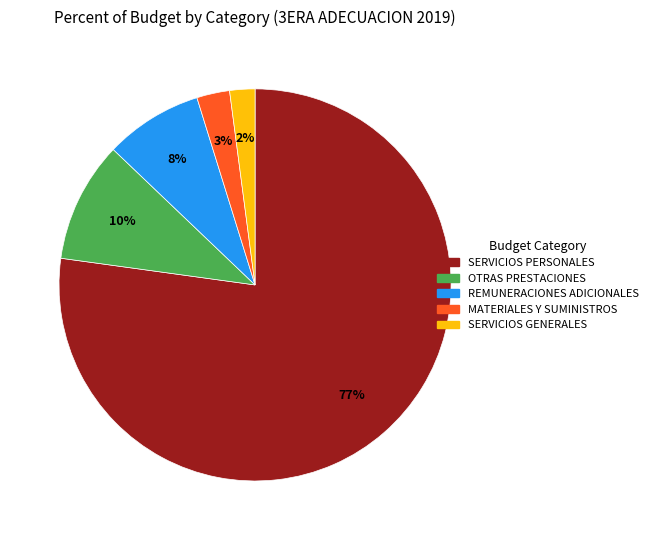

To the nearest percent, what is the difference between the MATERIALES Y SUMINISTROS and OTRAS PRESTACIONES slice percentages?

7%